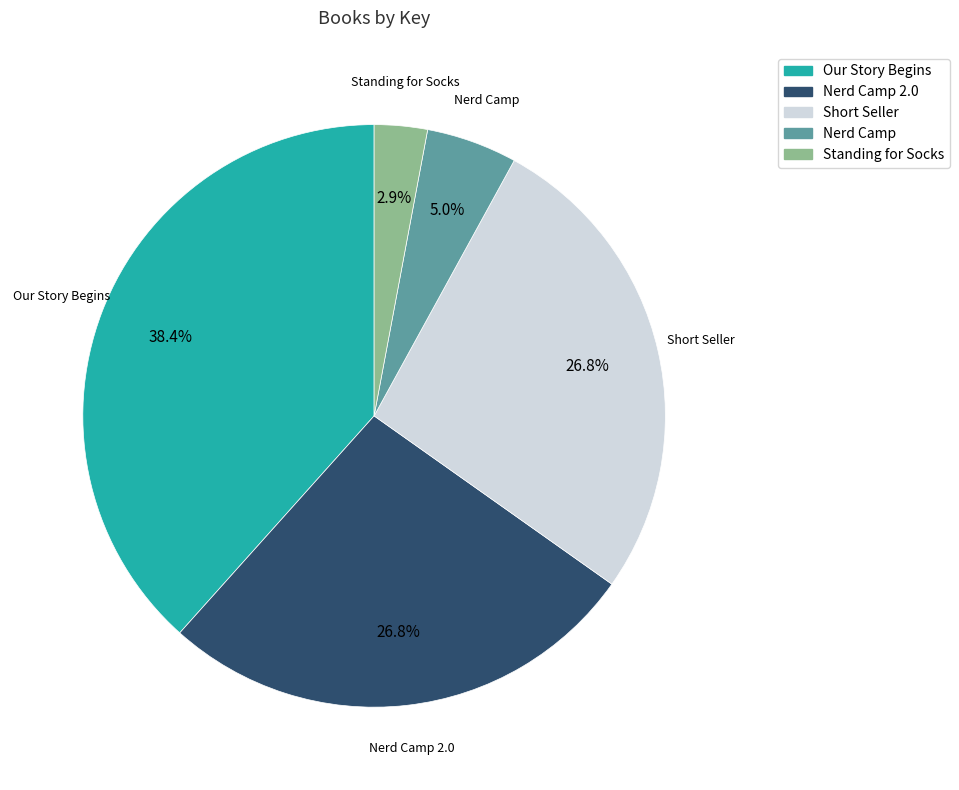

Does any single category account for the majority?

No